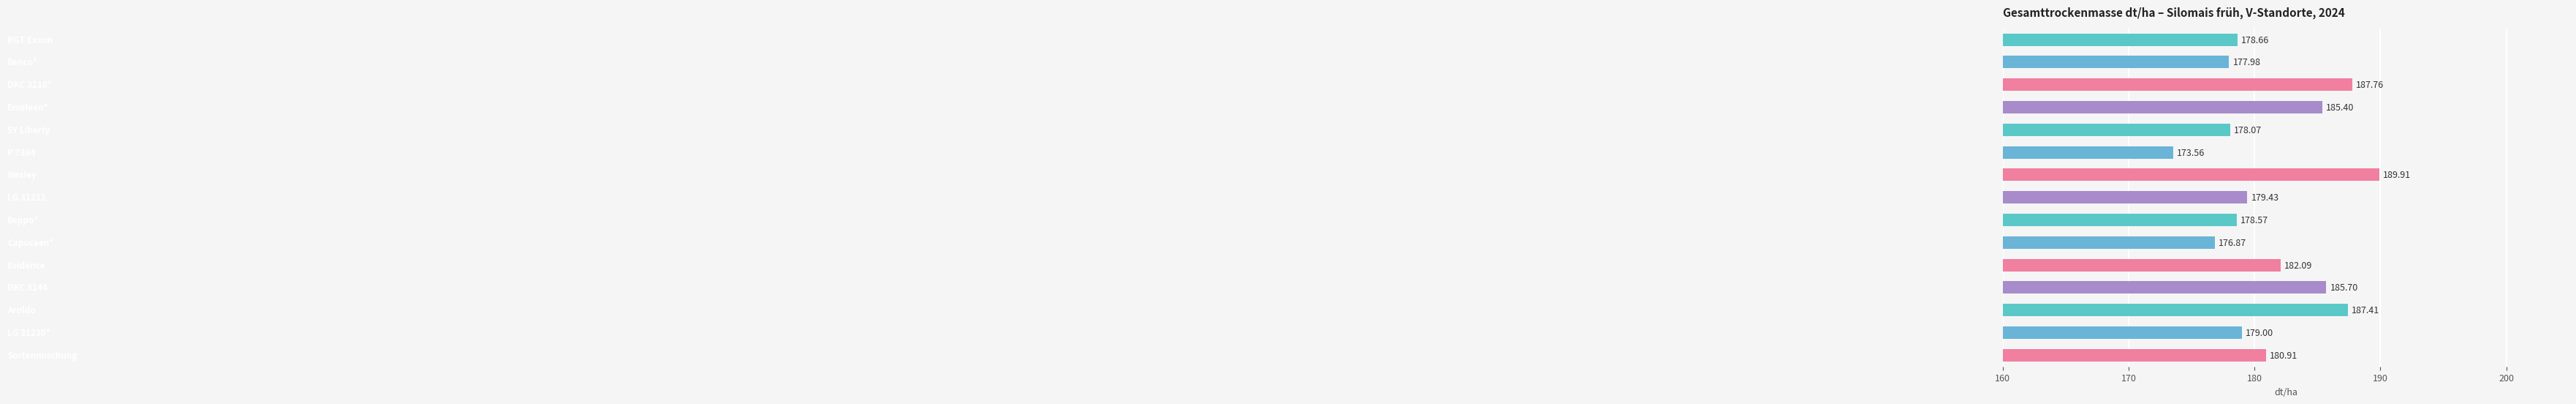

What is the sum of all values?

2721.3